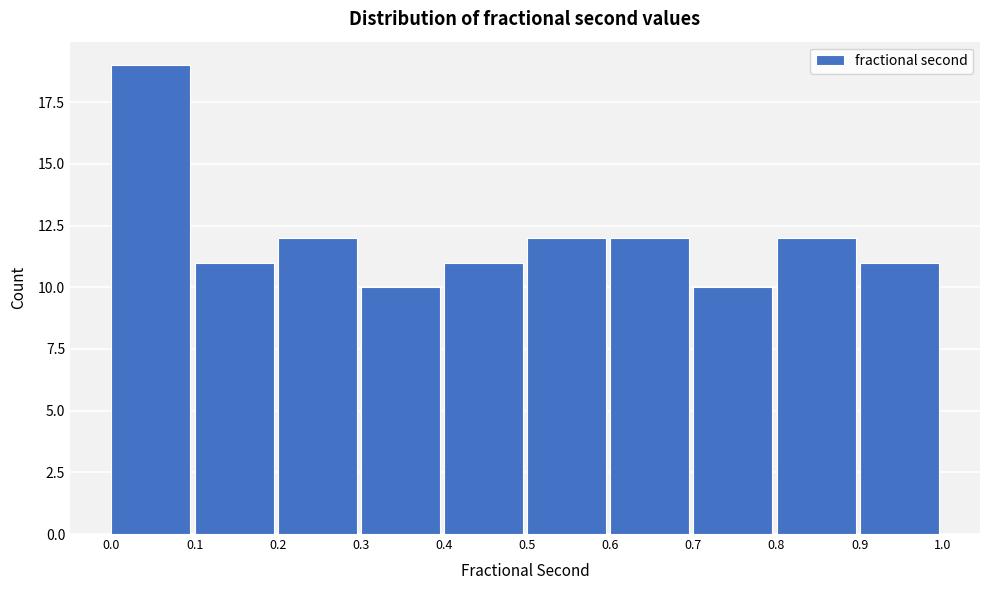

Reading left to right, list every bar in this chart as the range it spans on the x-axis followed by its height. The values are not printed on the chart, so give them approximately, as read against the axis.

0.0 to 0.1: 19
0.1 to 0.2: 11
0.2 to 0.3: 12
0.3 to 0.4: 10
0.4 to 0.5: 11
0.5 to 0.6: 12
0.6 to 0.7: 12
0.7 to 0.8: 10
0.8 to 0.9: 12
0.9 to 1.0: 11